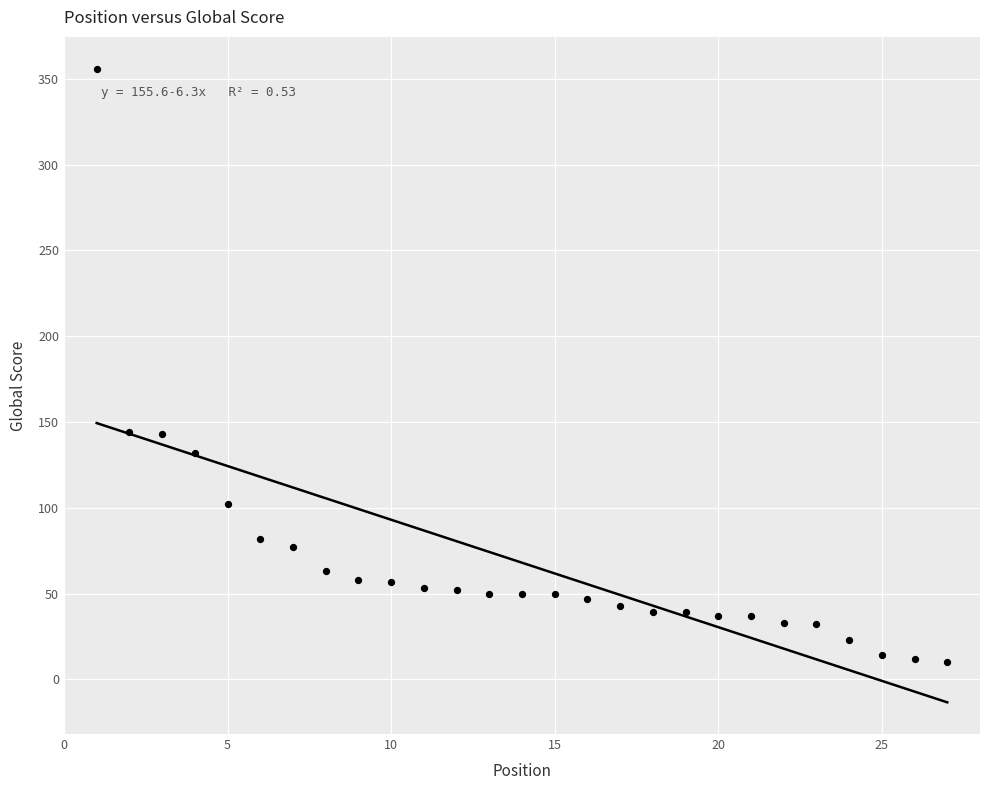

What is the range of Y values (max minus min)?

346